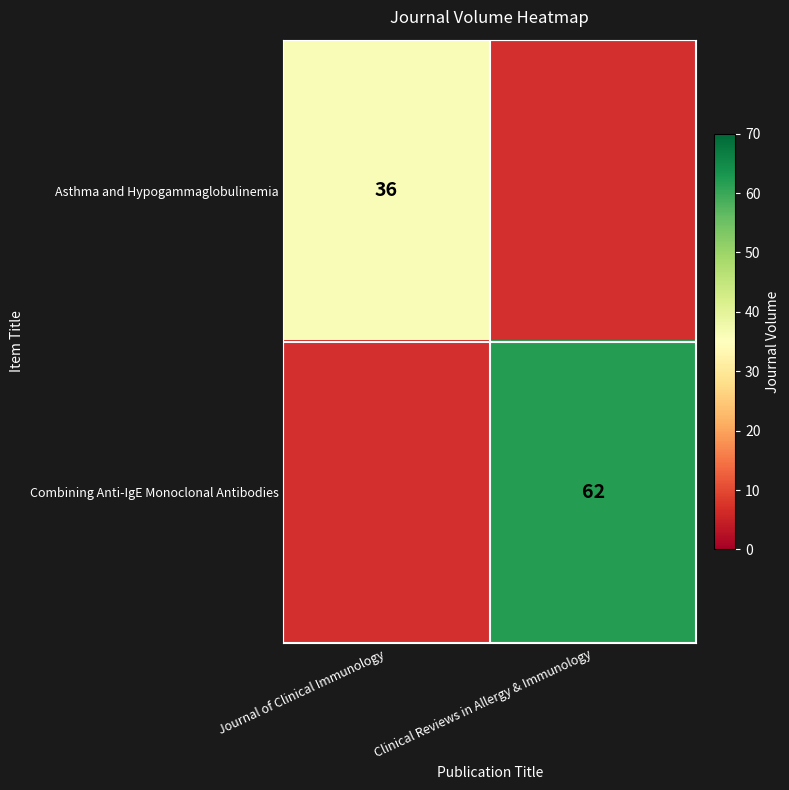

Is the value of Combining Anti-IgE Monoclonal Antibodies at Clinical Reviews in Allergy & Immunology greater than the value of Asthma and Hypogammaglobulinemia at Journal of Clinical Immunology?

Yes